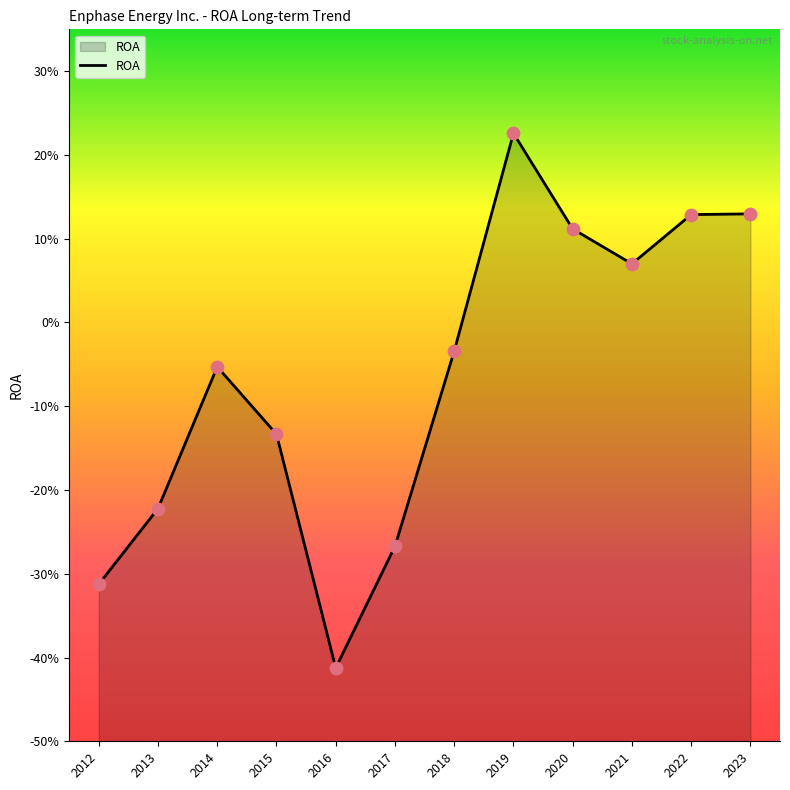

Which has a higher value, 2014 or 2013?

2014